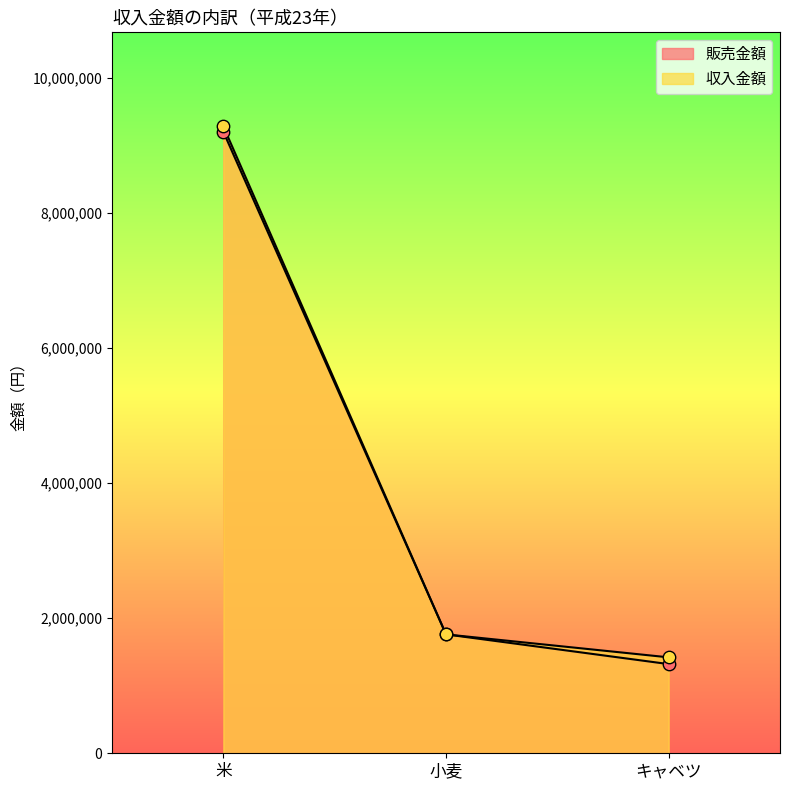

Which series has the widest spread of Y values?

販売金額